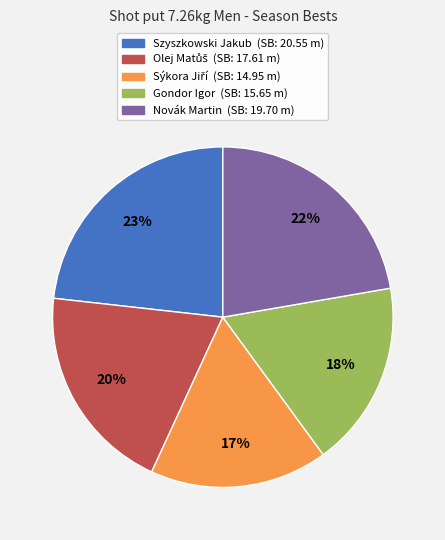

To the nearest percent, what portion does Novák Martin represent?

22%